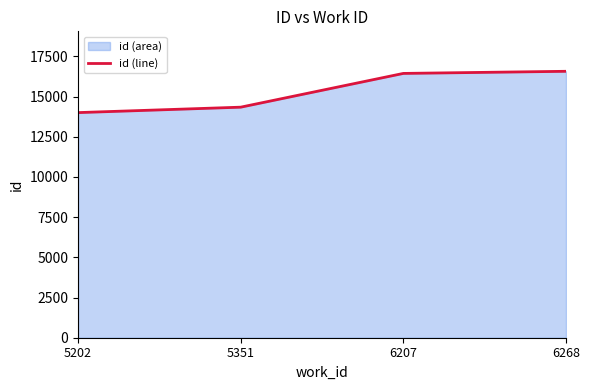

Rank the categories by value from lowest to highest.

5202, 5351, 6207, 6268